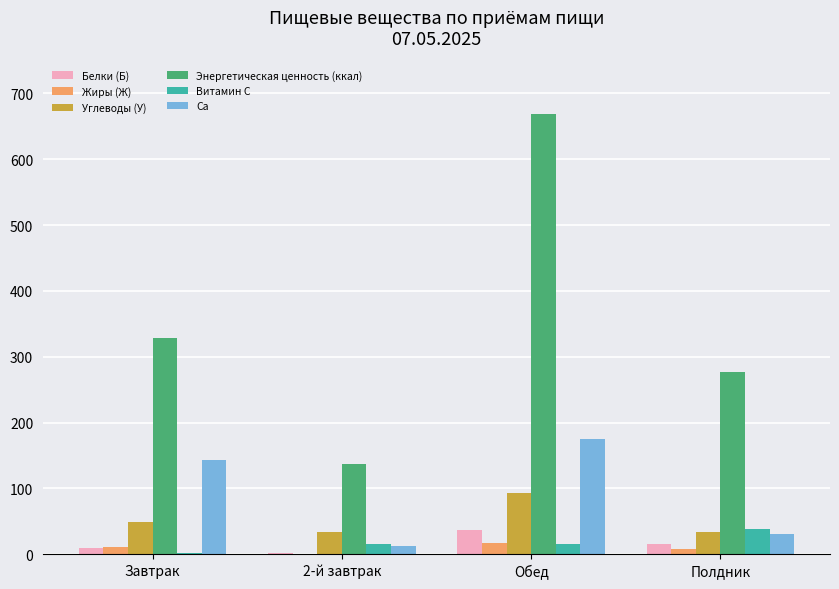

What is the spread (max minus min) of values at Завтрак?

327.2